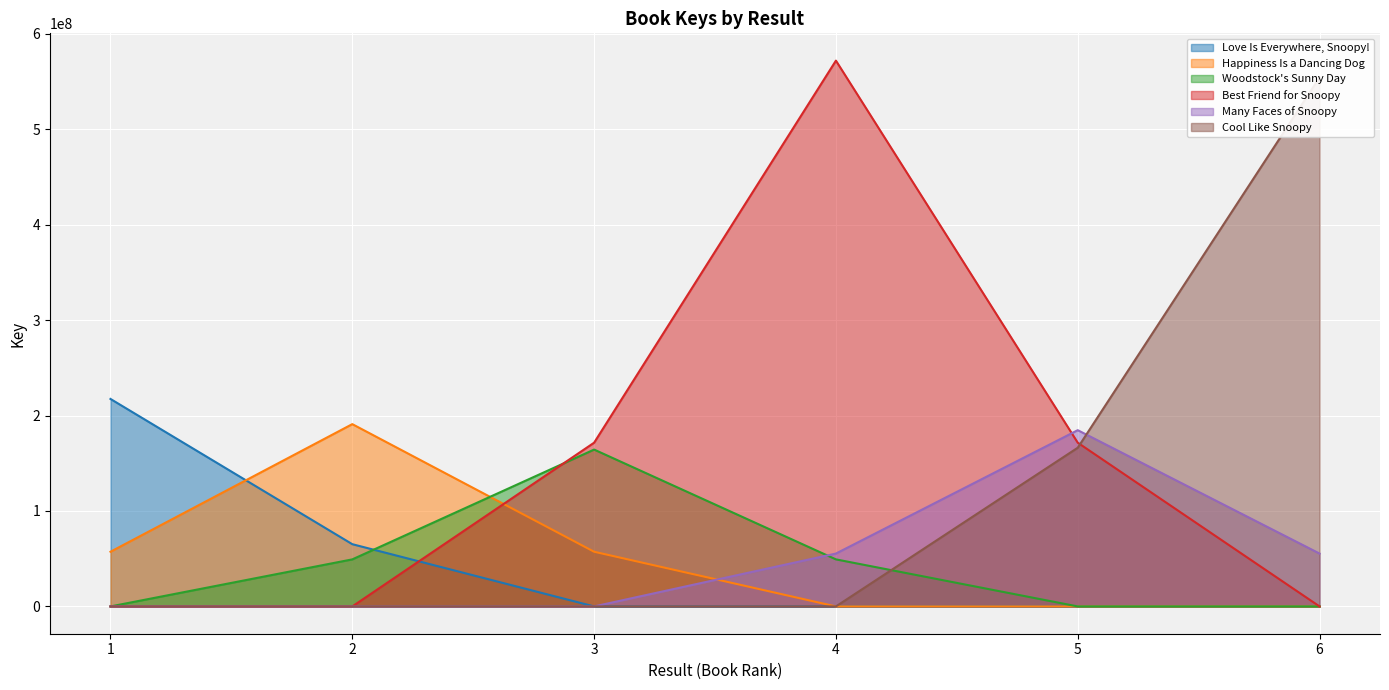

What is the average value of the Woodstock's Sunny Day series?

43817317.6